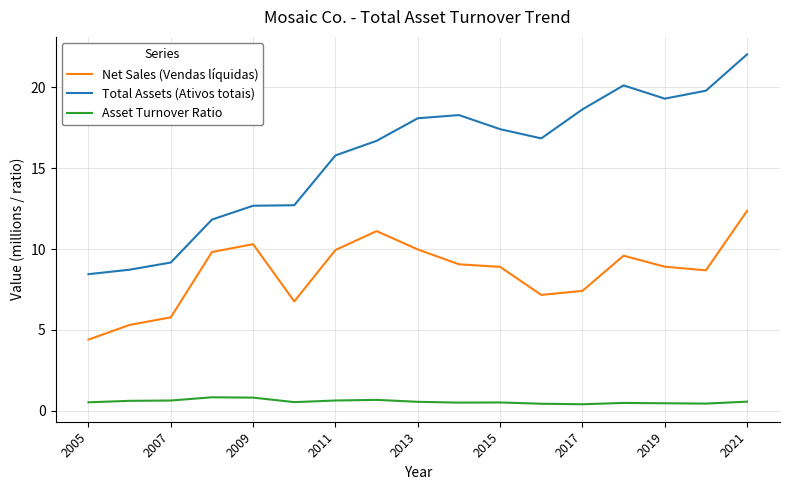

Which series has the largest total across all categories?

Total Assets (Ativos totais)